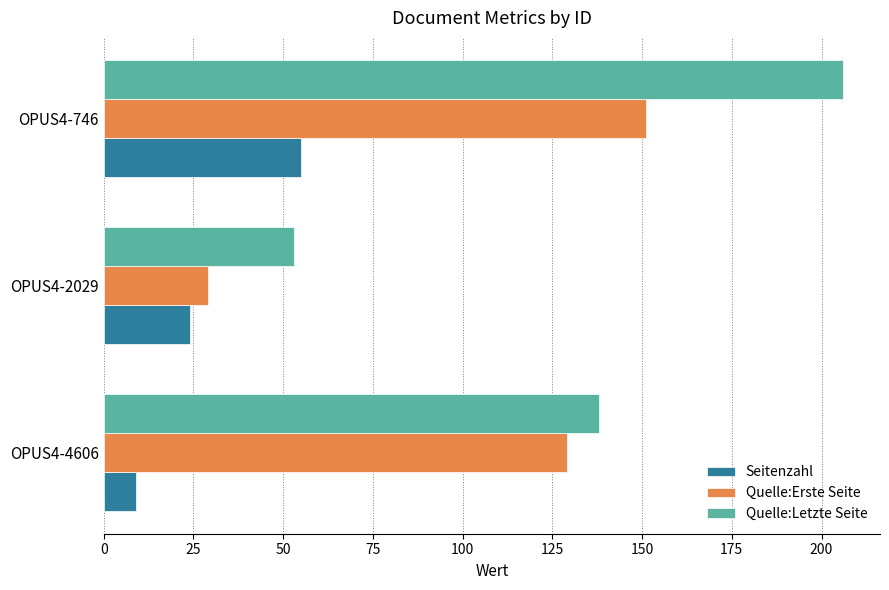

Count the number of data series in this chart.

3